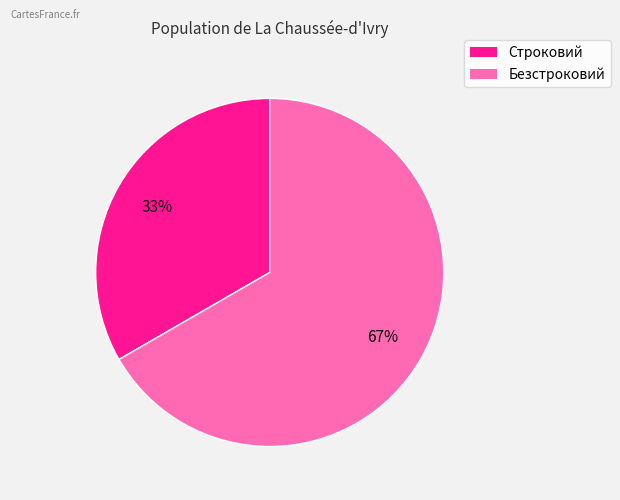

What is the ratio of the value at Безстроковий to the value at Строковий?

2.0